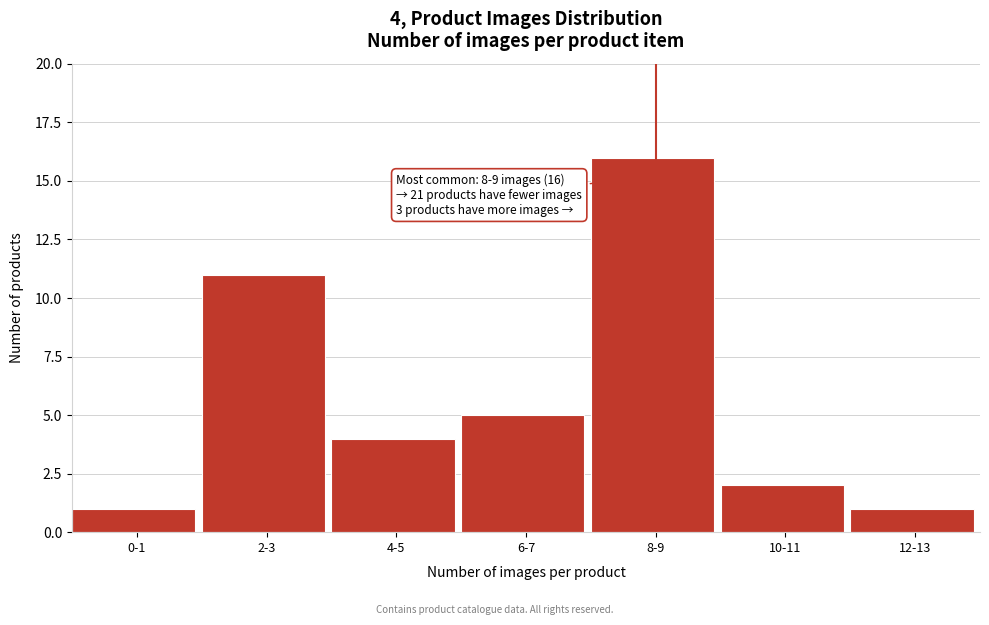

Reading left to right, transcribe all the data shown in this chart.

0-1=1	2-3=11	4-5=4	6-7=5	8-9=16	10-11=2	12-13=1